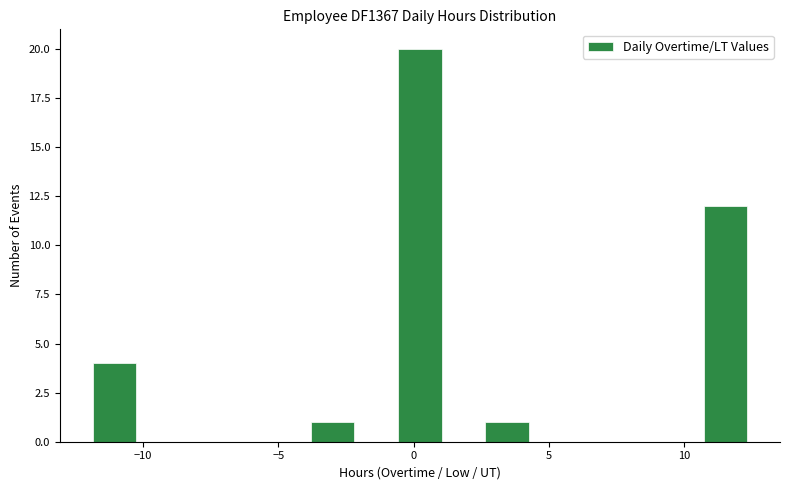

Read against the x-axis, roughly where is the centre of the tallest bar?

0.0